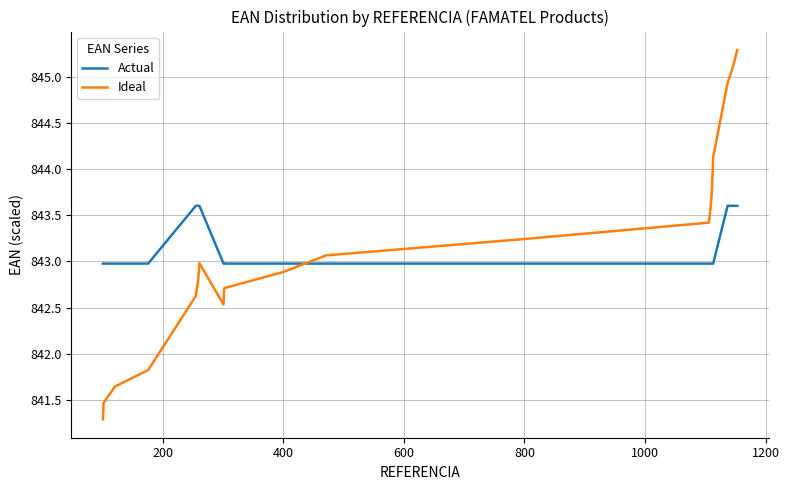

What are all the series names shown in the legend?

Actual, Ideal